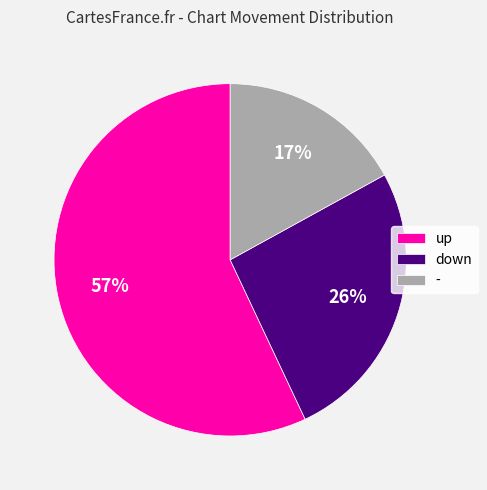

Approximately how many times larger is the value at up compared to down?

2.2